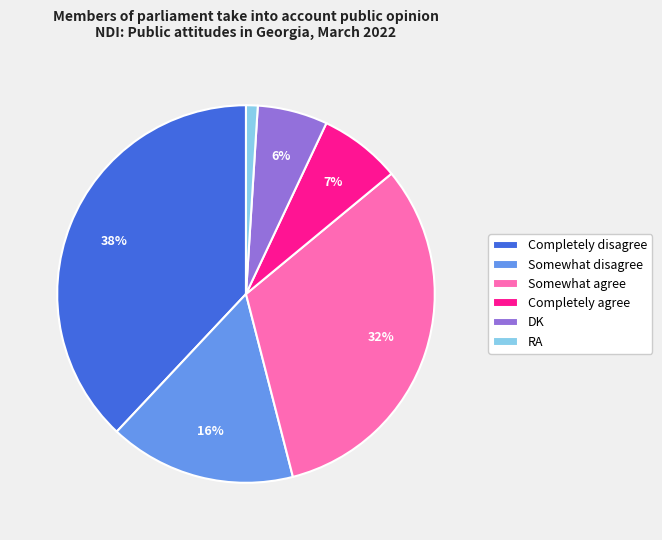

Is the sum of Completely agree and Somewhat agree greater than half?

No